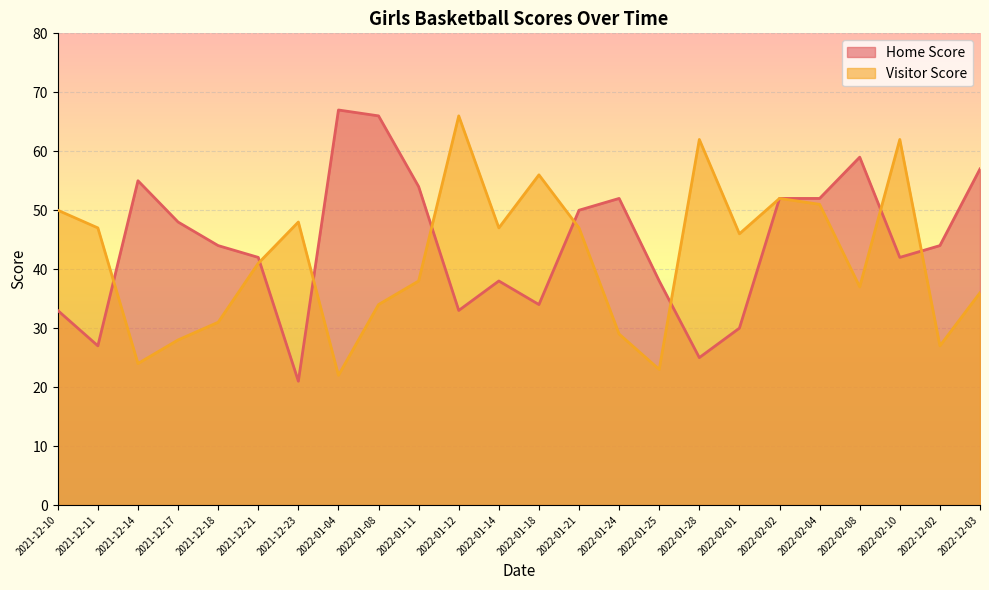

Reading right to left, extract all data points from this chart.

Home Score: 57	44	42	59	52	52	30	25	38	52	50	34	38	33	54	66	67	21	42	44	48	55	27	33
Visitor Score: 36	27	62	37	51	52	46	62	23	29	47	56	47	66	38	34	22	48	41	31	28	24	47	50